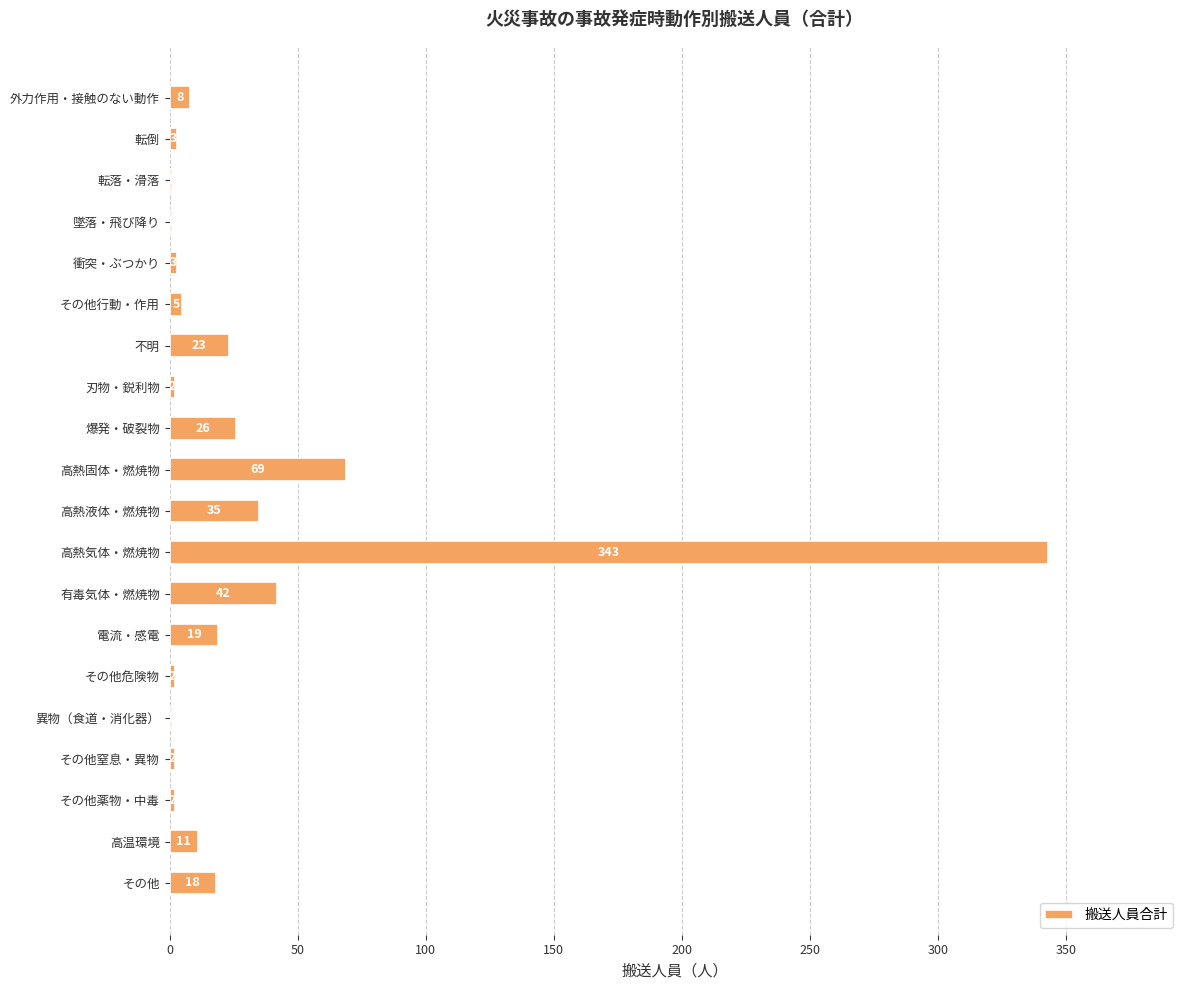

The chart shows a value of 1 at 墜落・飛び降り. True or false?

True